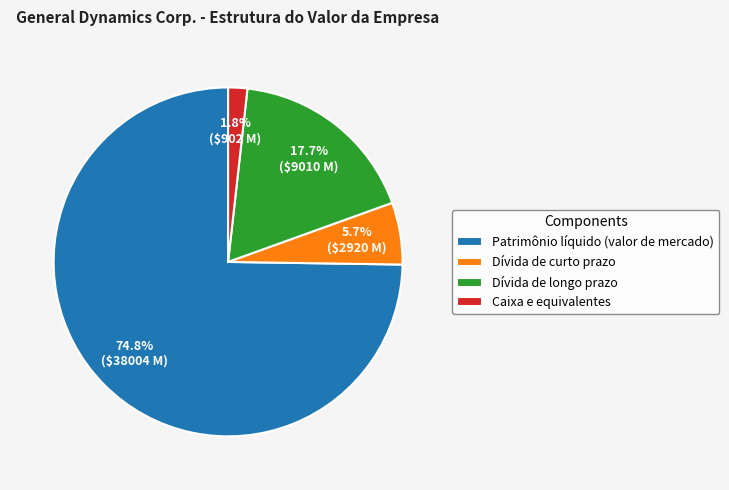

Which category has the smallest portion of the pie?

Caixa e equivalentes